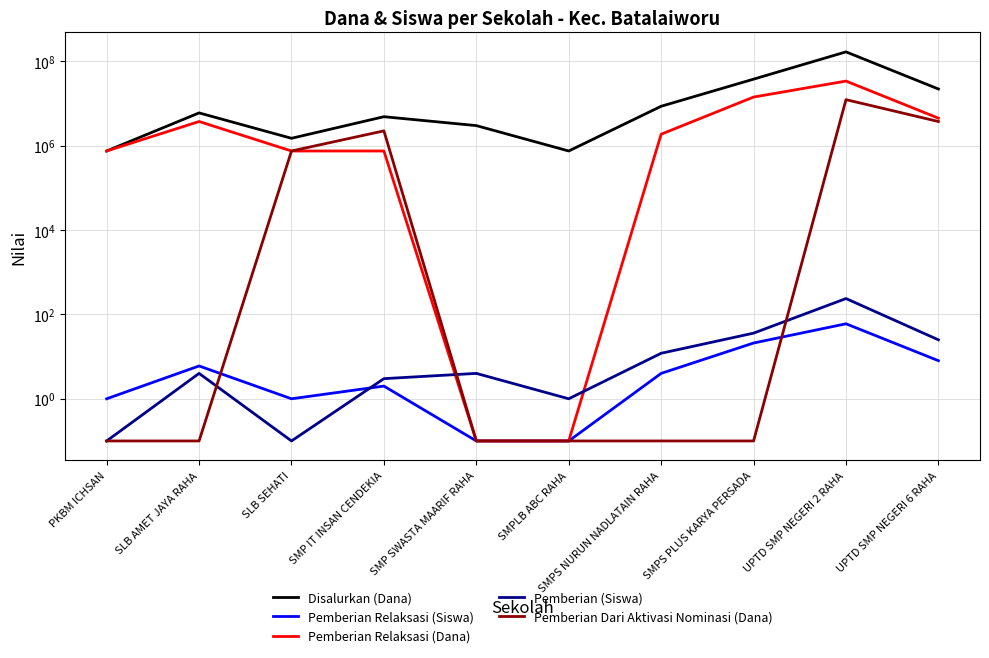

What is the minimum value for Pemberian (Siswa)?

0.1